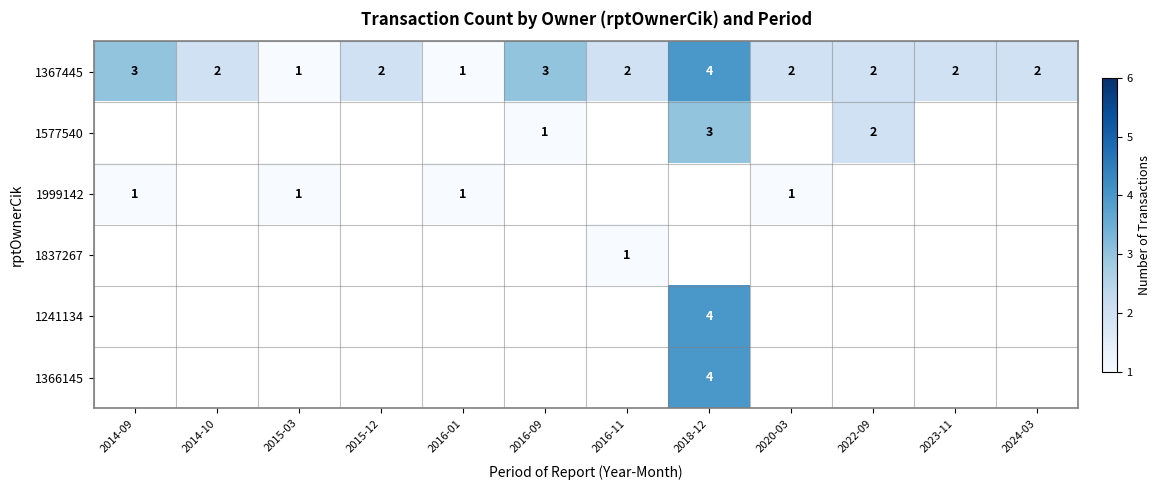

How many series are shown in this chart?

6